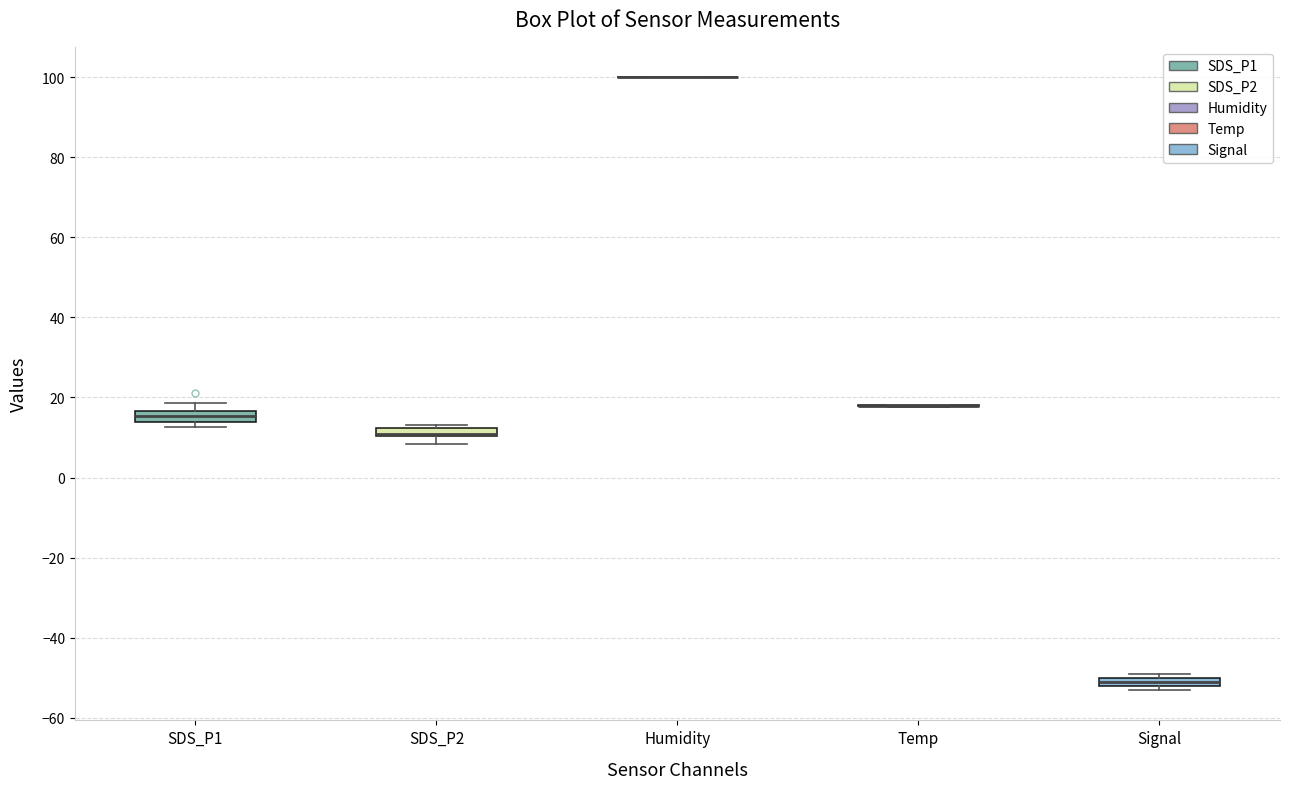

Where does the lower whisker of the box for SDS_P2 end on the y-axis? The values are not printed on the chart, so give them approximately, as read against the axis.

8